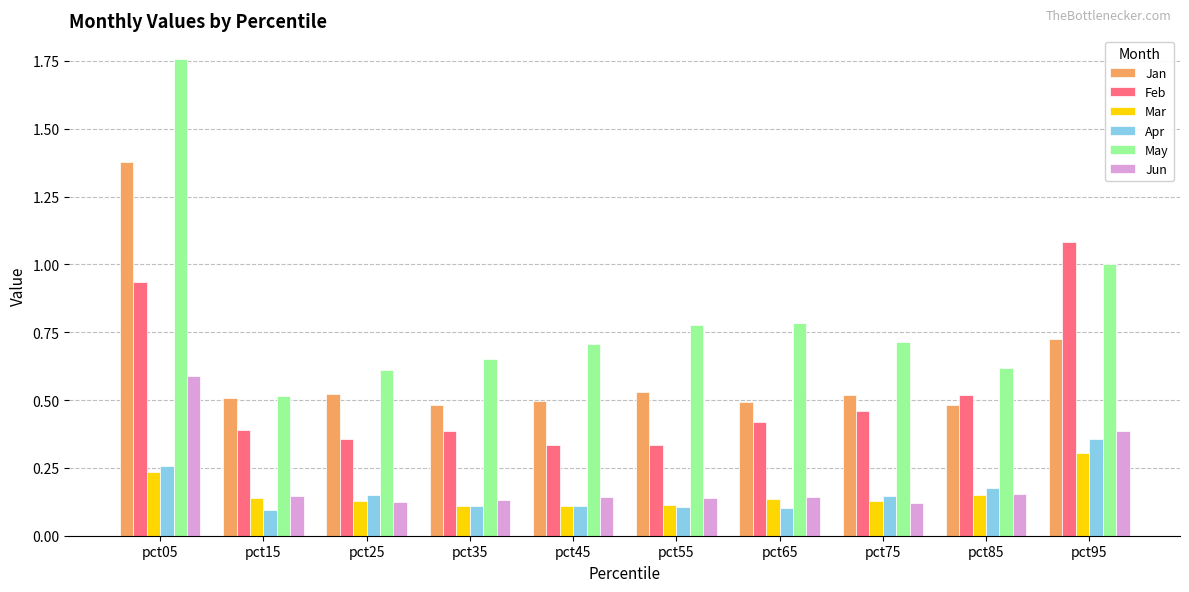

Is it true that May equals 0.2 at pct15?

False